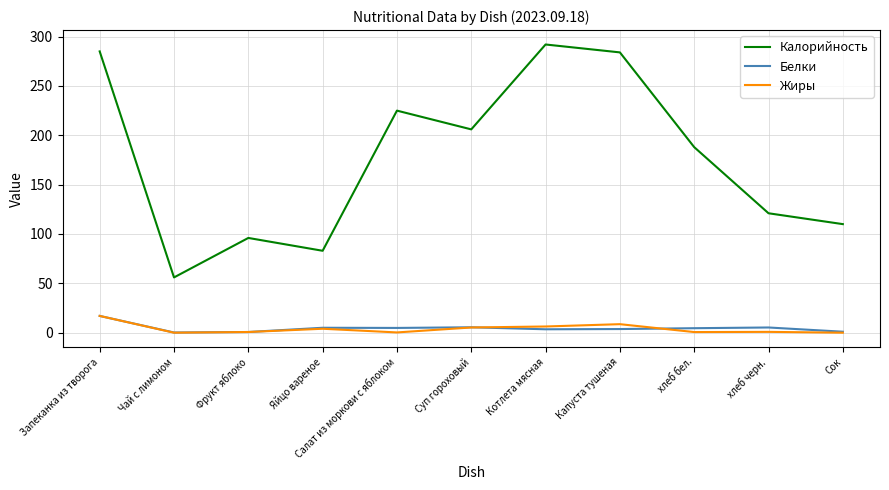

Is it true that Калорийность equals 340.0 at Салат из моркови с яблоком?

False